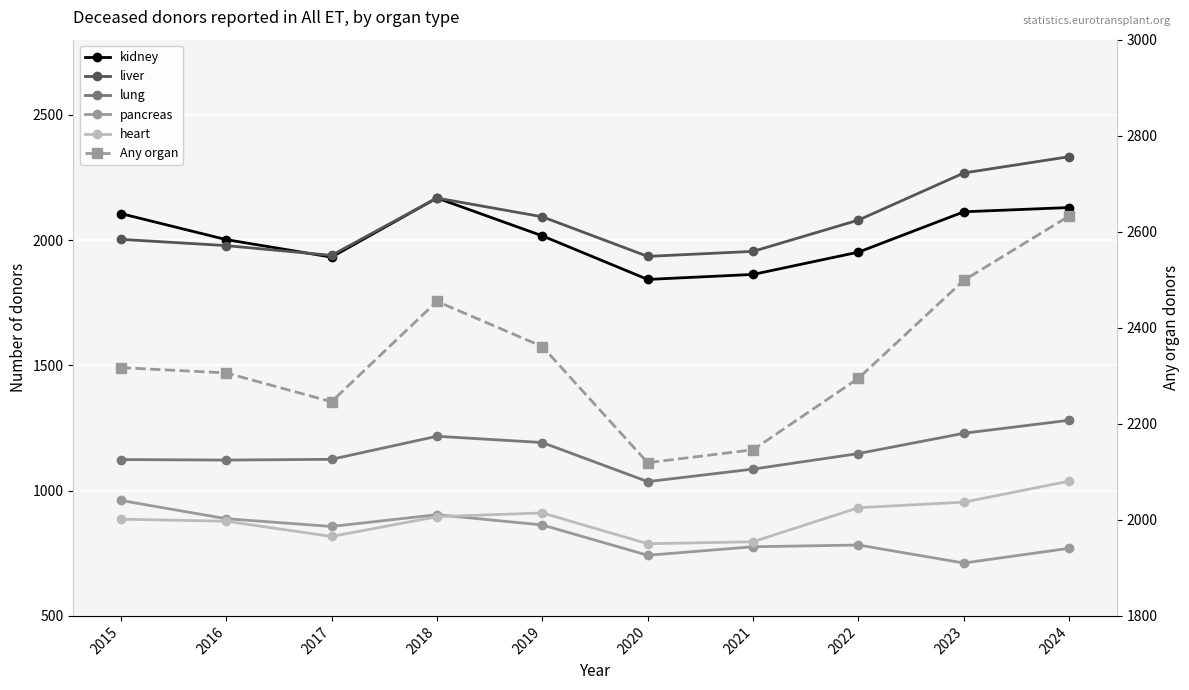

Which series changed the most between 2017 and 2022?

liver